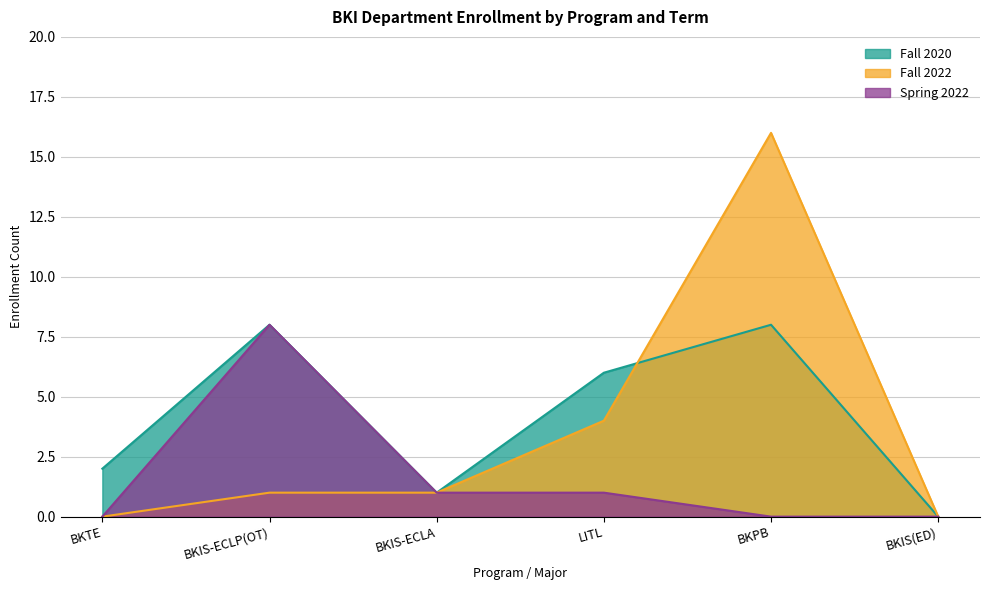

Count the number of data series in this chart.

3